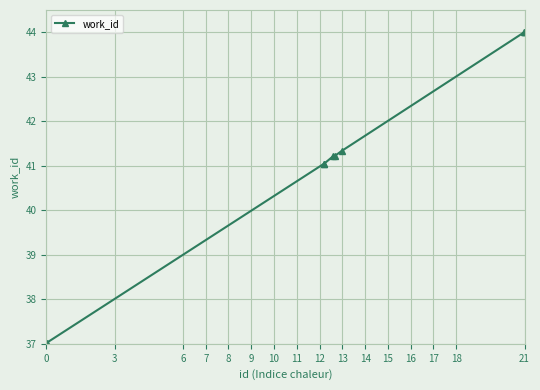

What is the smallest value displayed?

37.0